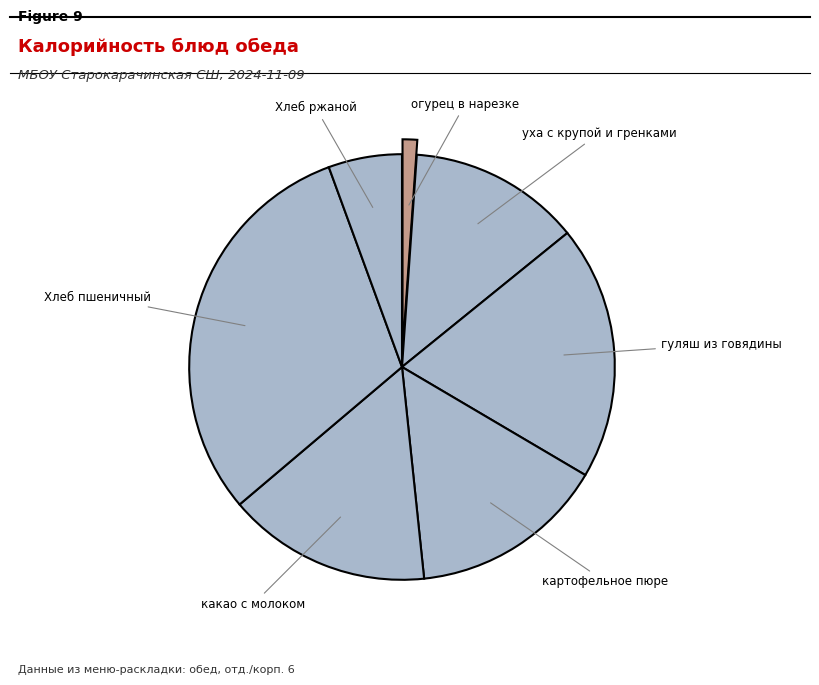

How many slices are in this pie chart?

7